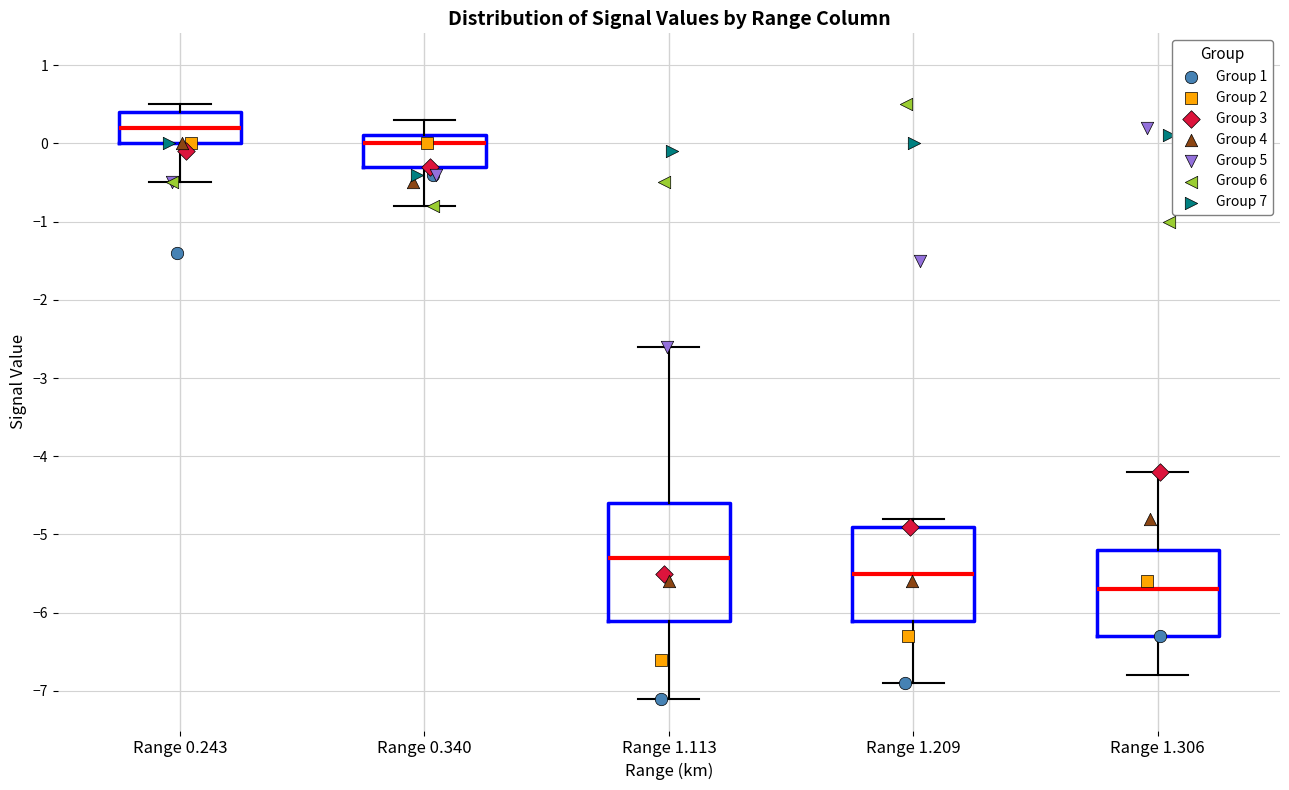

Where does the median line of the box for Range 0.340 sit on the y-axis? The values are not printed on the chart, so give them approximately, as read against the axis.

0.0